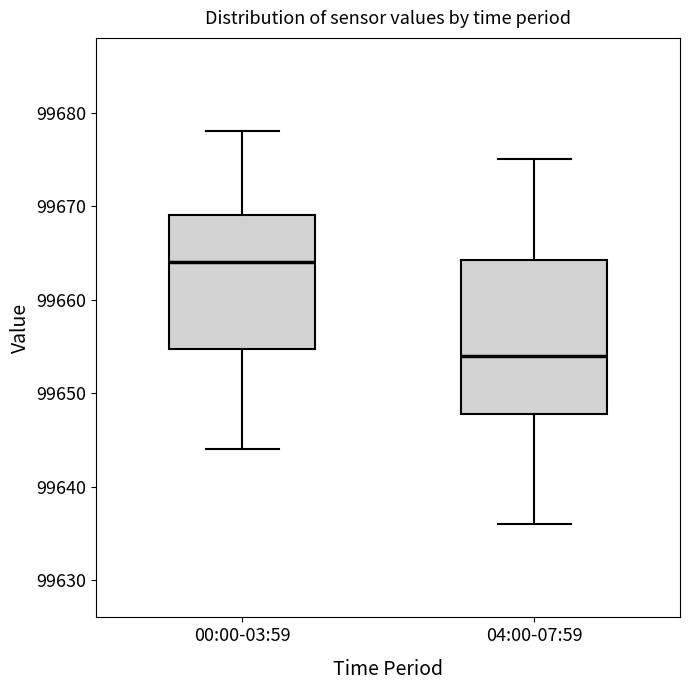

Where does the upper whisker of the box for 00:00-03:59 end on the y-axis? The values are not printed on the chart, so give them approximately, as read against the axis.

99678